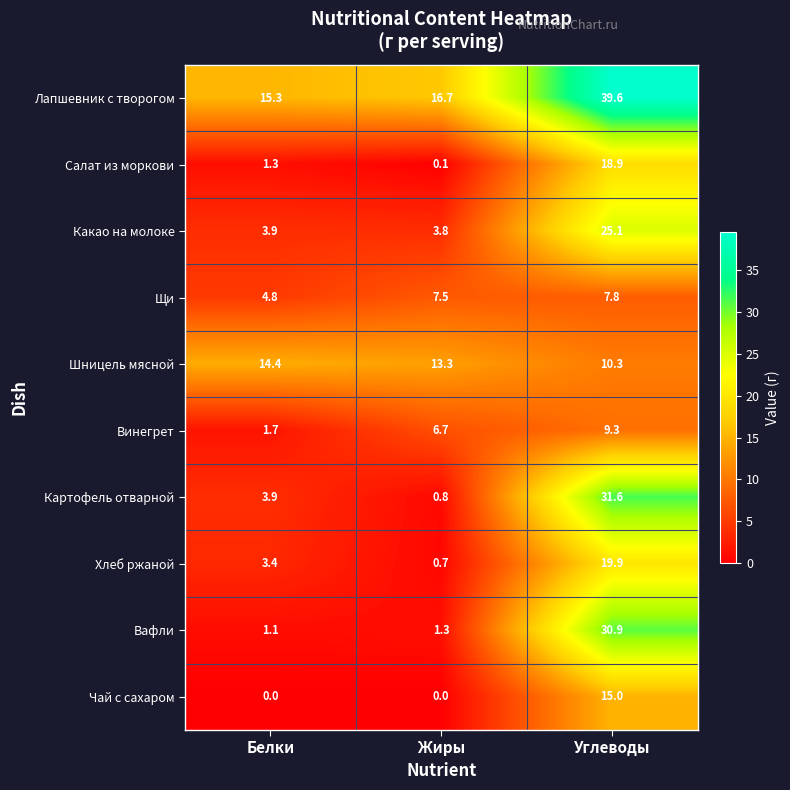

True or false: Вафли has a value of 30.9 at Углеводы.

True